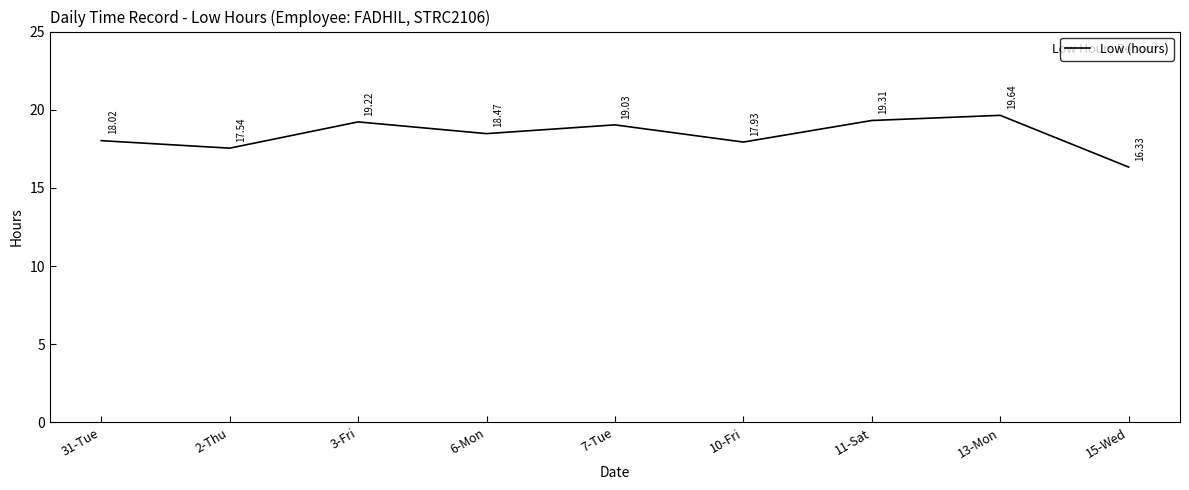

Which has a higher value, 2-Thu or 7-Tue?

7-Tue